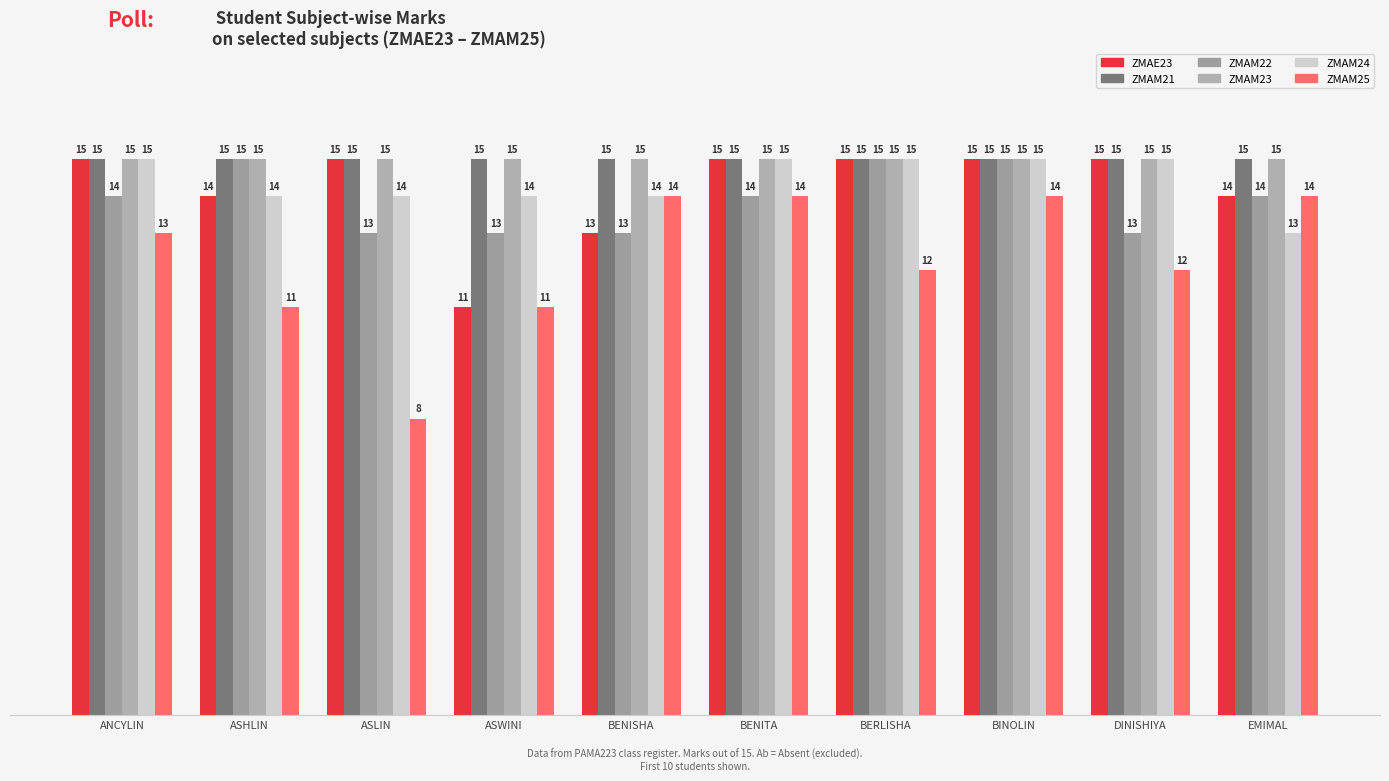

At which label is ZMAM21 closest to 15?

ANCYLIN